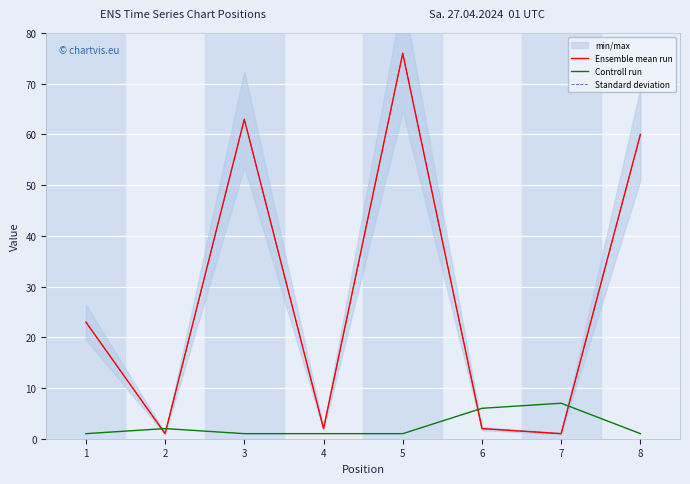

Reading left to right, extract all data points from this chart.

Ensemble mean run: 23	1	63	2	76	2	1	60
Controll run: 1	2	1	1	1	6	7	1
Standard deviation: 23	1	63	2	76	2	1	60